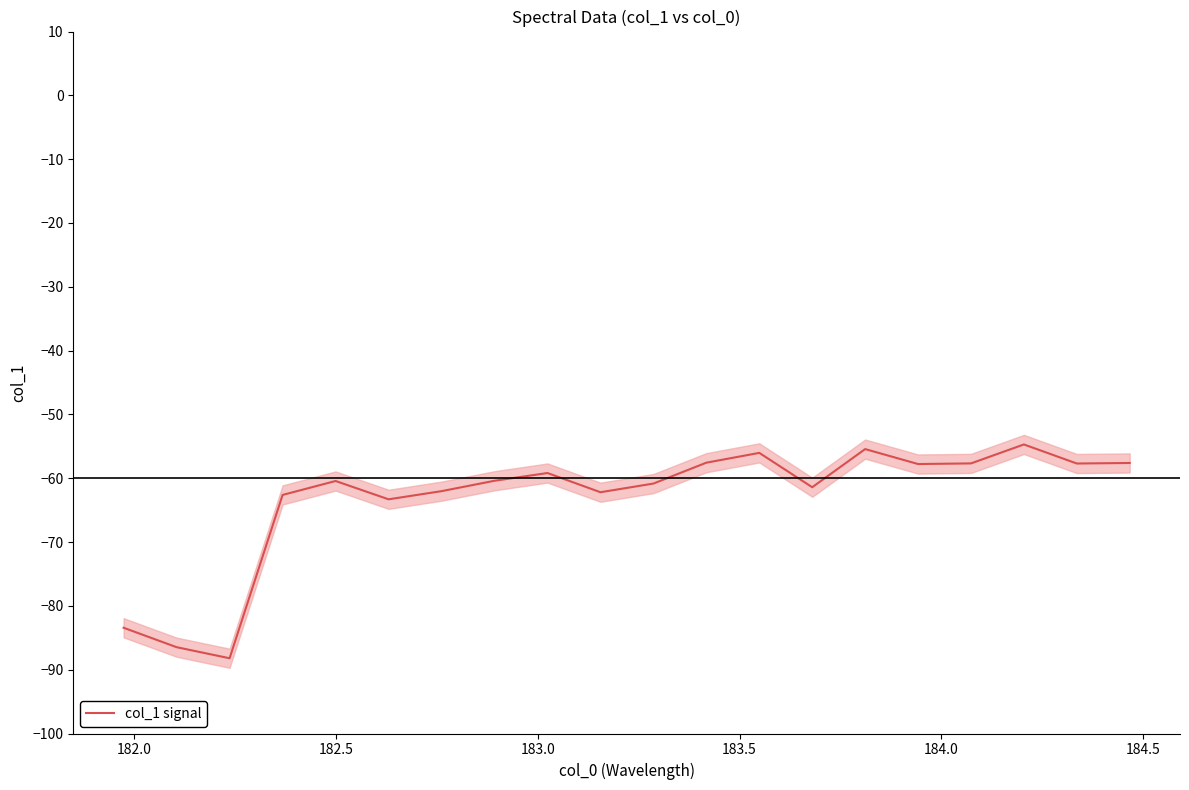

What is the lowest value of the col_1 signal series?

-88.2